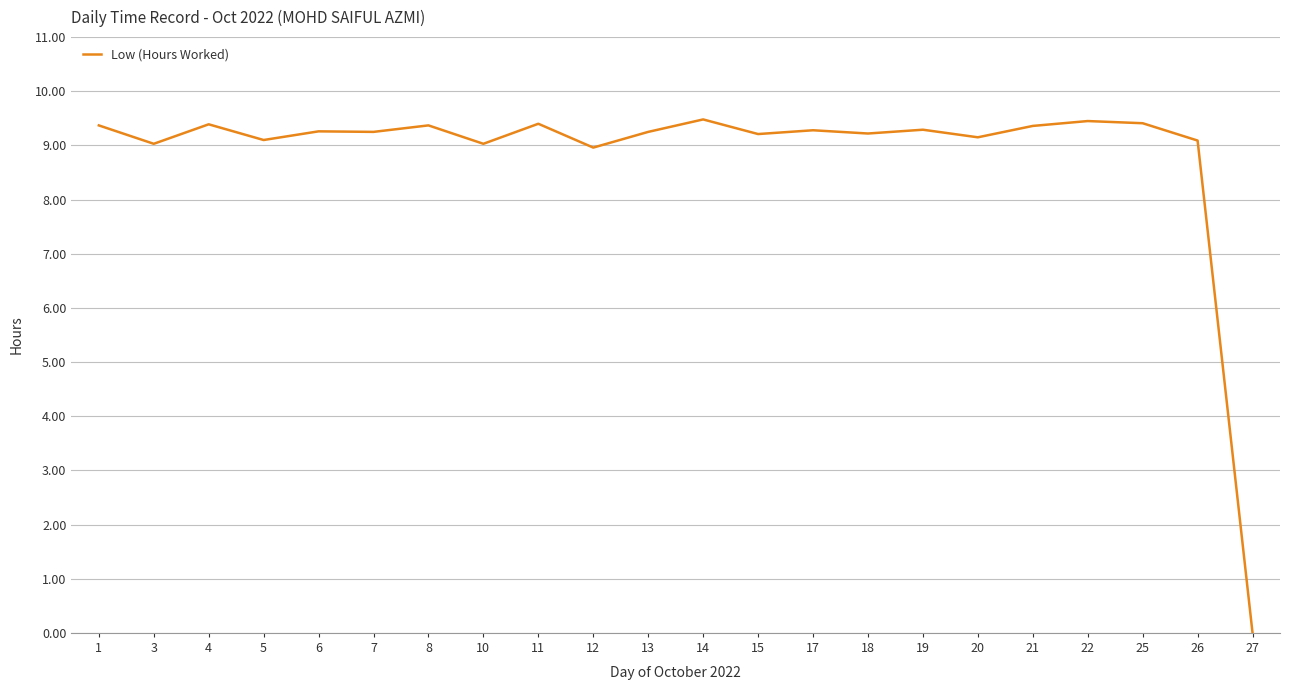

What is the difference between the maximum and minimum values?

9.5